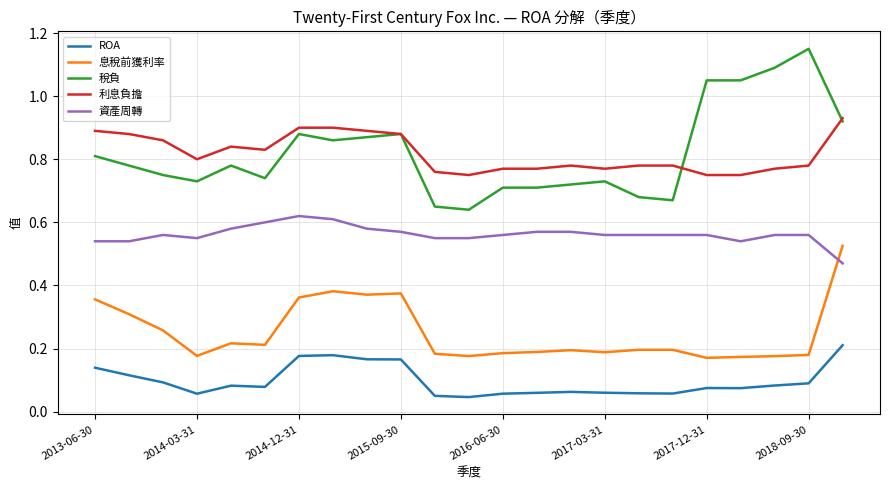

What are all the series names shown in the legend?

ROA, 息稅前獲利率, 稅負, 利息負擔, 資產周轉